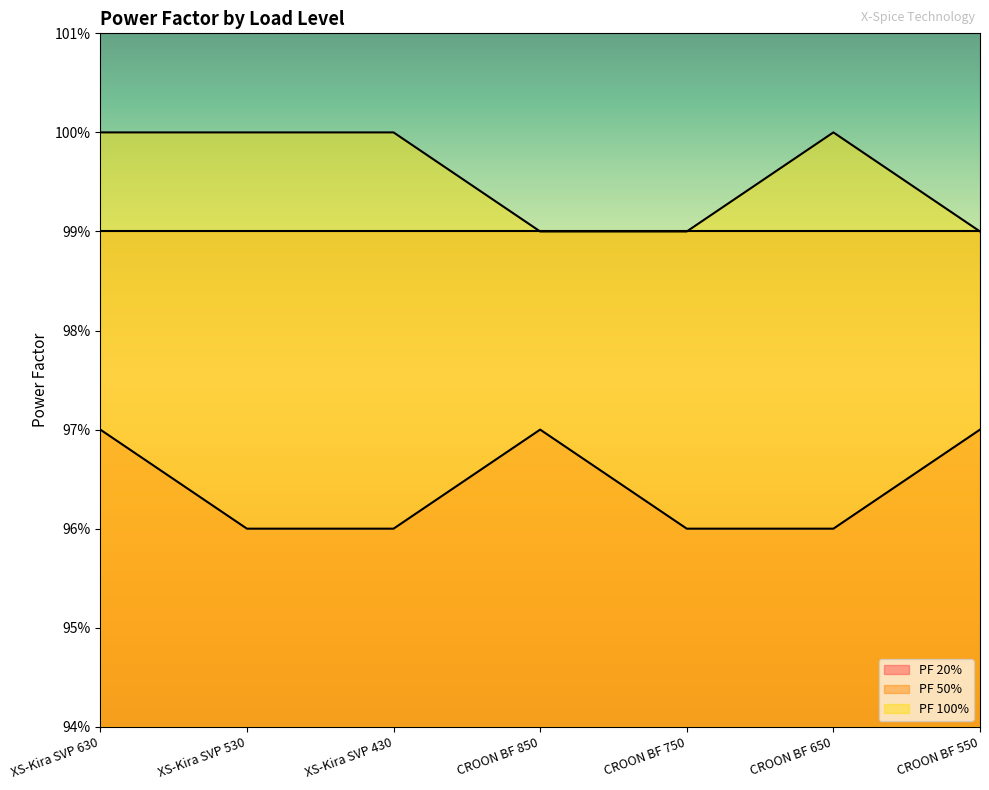

At which category is the sum across all series the highest?

XS-Kira SVP 630